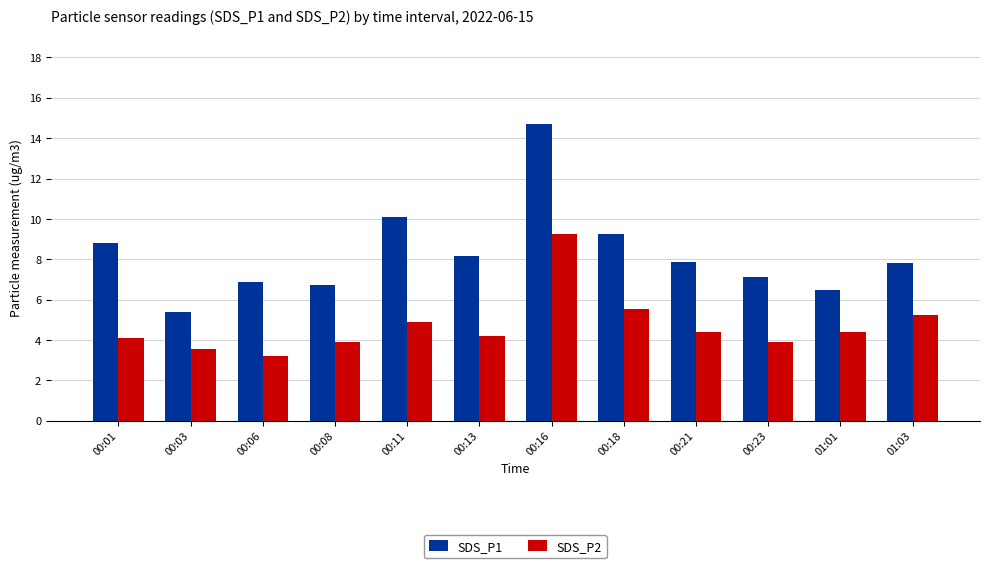

Rank the series at 00:01 from lowest to highest value.

SDS_P2, SDS_P1